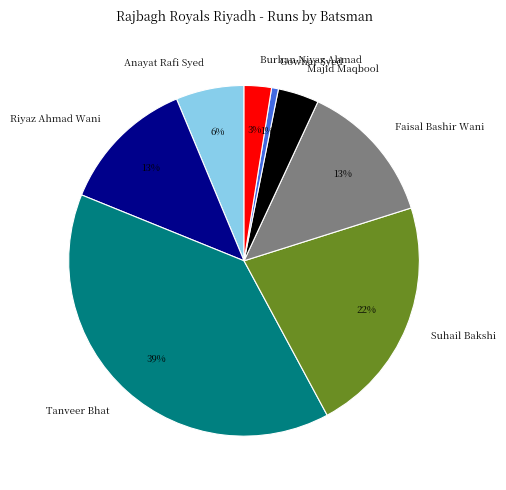

To the nearest percent, what portion does Faisal Bashir Wani represent?

13%